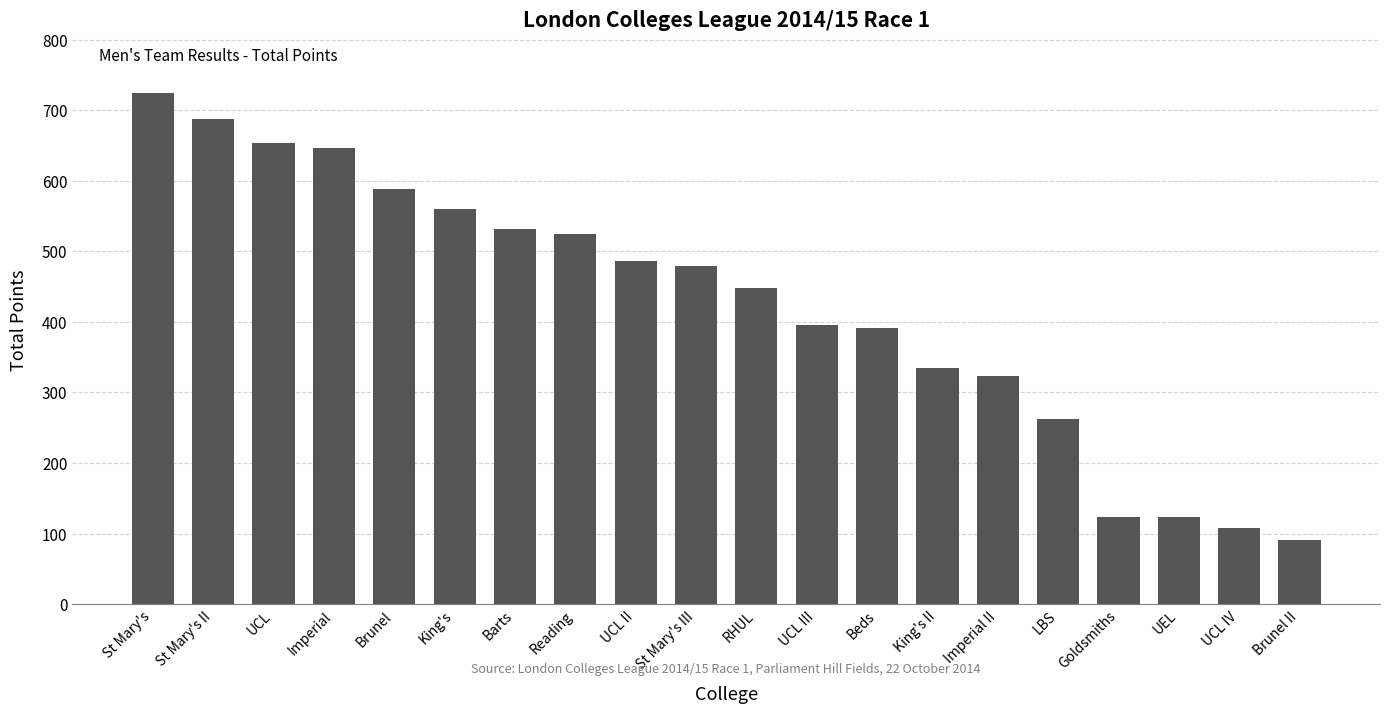

What is the difference between the values at Imperial and UCL?

6